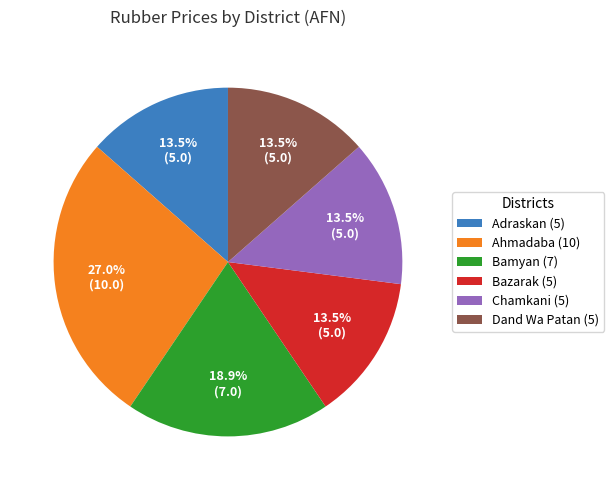

What is the largest slice in the pie chart?

Ahmadaba (10)